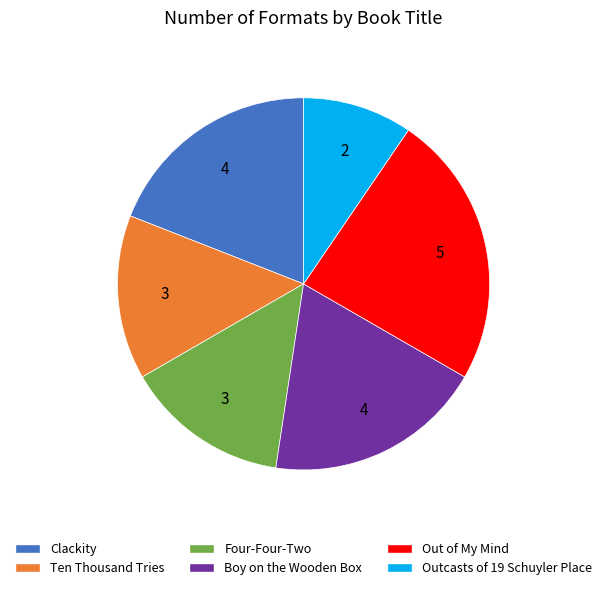

Between Clackity and Four-Four-Two, which is larger?

Clackity